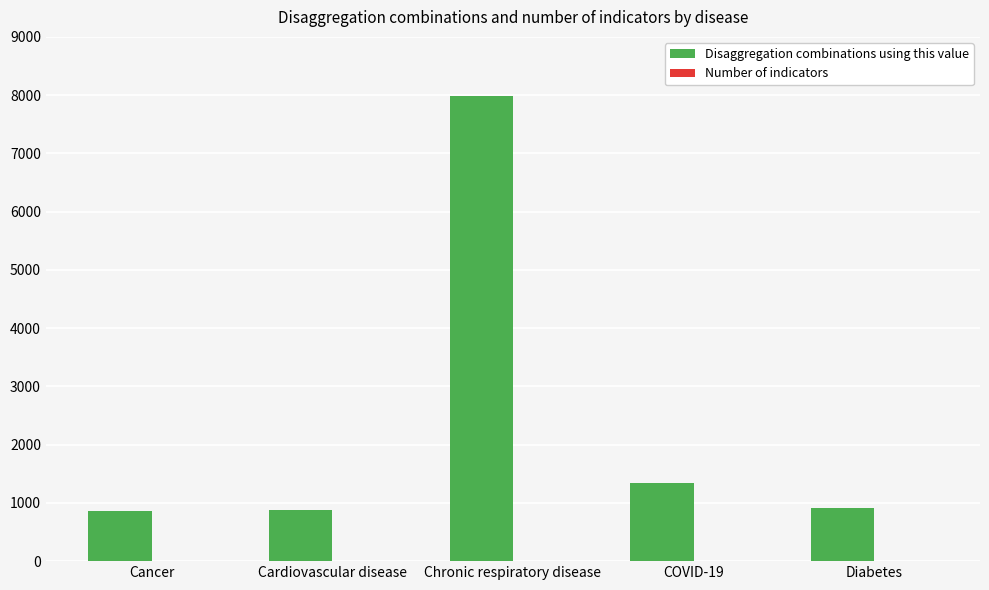

True or false: Disaggregation combinations using this value has a value of 881 at Cardiovascular disease.

True